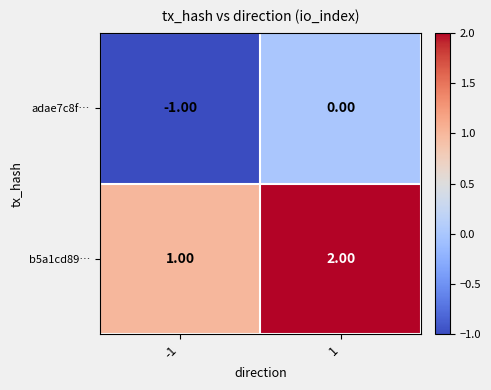

What is the sum of the b5a1cd89… values at 1 and -1?

3